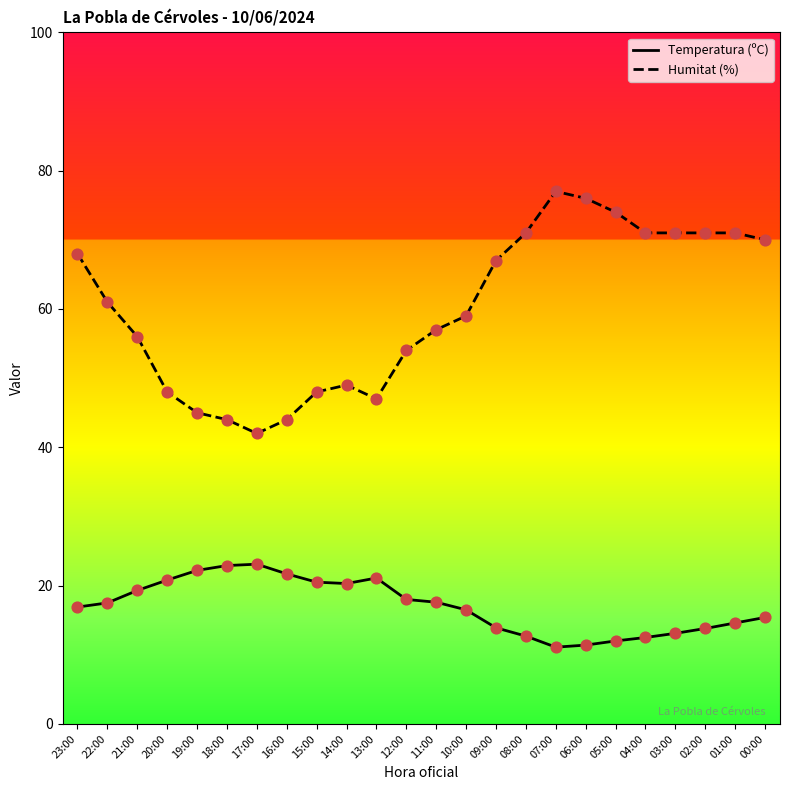

Which series has the largest range (max minus min)?

Humitat (%)